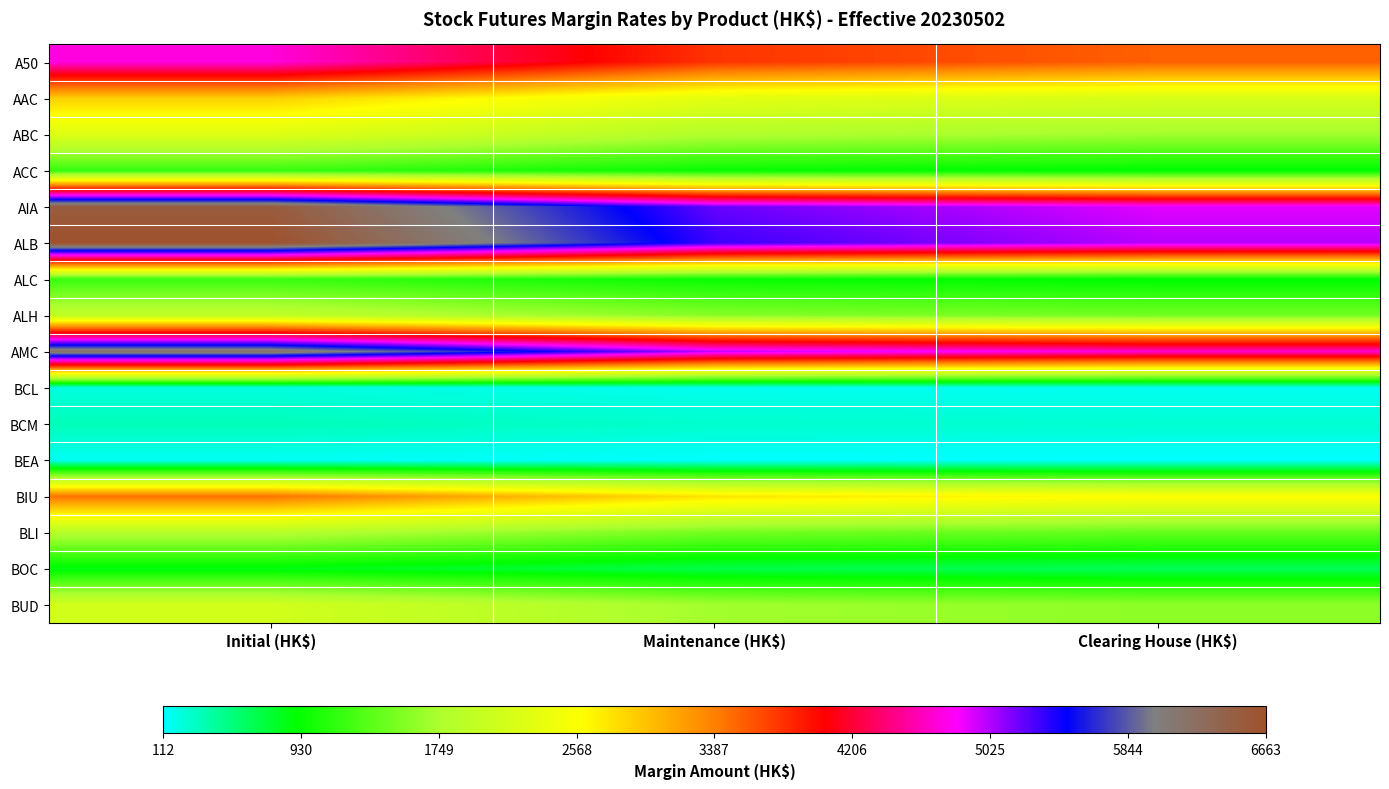

List the series in order of their peak value, lowest first.

BEA, BCL, BCM, BOC, ACC, ALC, BLI, ALH, BUD, ABC, AAC, BIU, A50, AMC, AIA, ALB